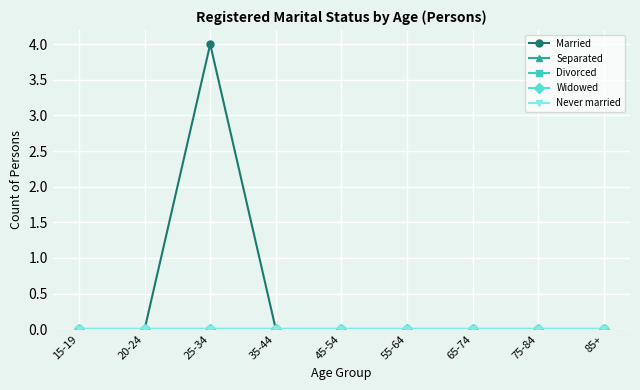

Reading left to right, transcribe all the data shown in this chart.

Married: 0	0	4	0	0	0	0	0	0
Separated: 0	0	0	0	0	0	0	0	0
Divorced: 0	0	0	0	0	0	0	0	0
Widowed: 0	0	0	0	0	0	0	0	0
Never married: 0	0	0	0	0	0	0	0	0